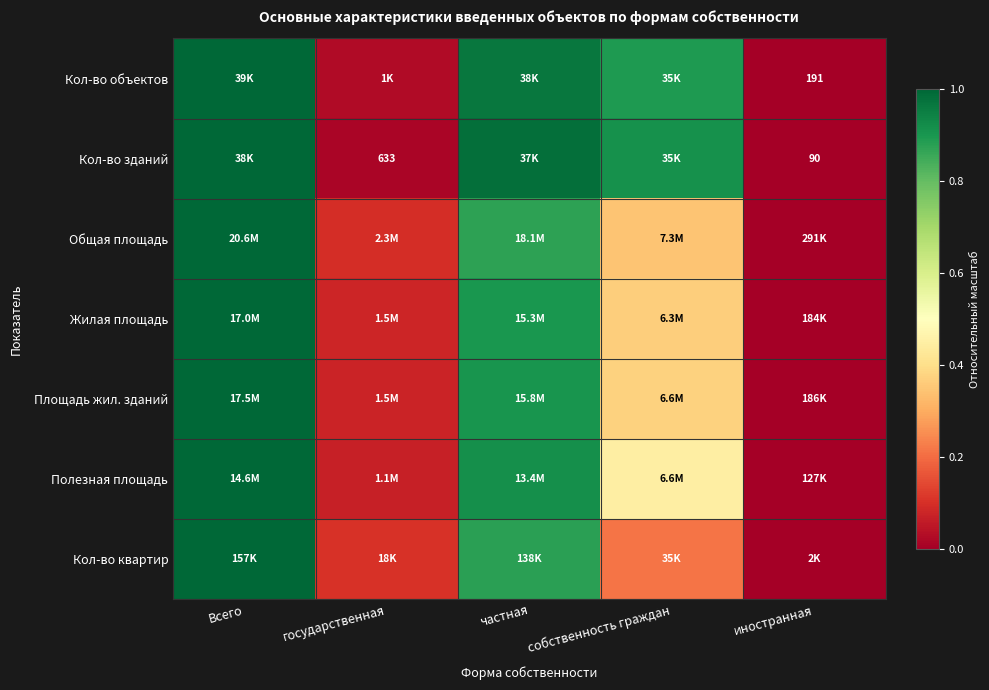

List the labels in order of Полезная площадь value, smallest first.

иностранная, государственная, собственность граждан, частная, Всего